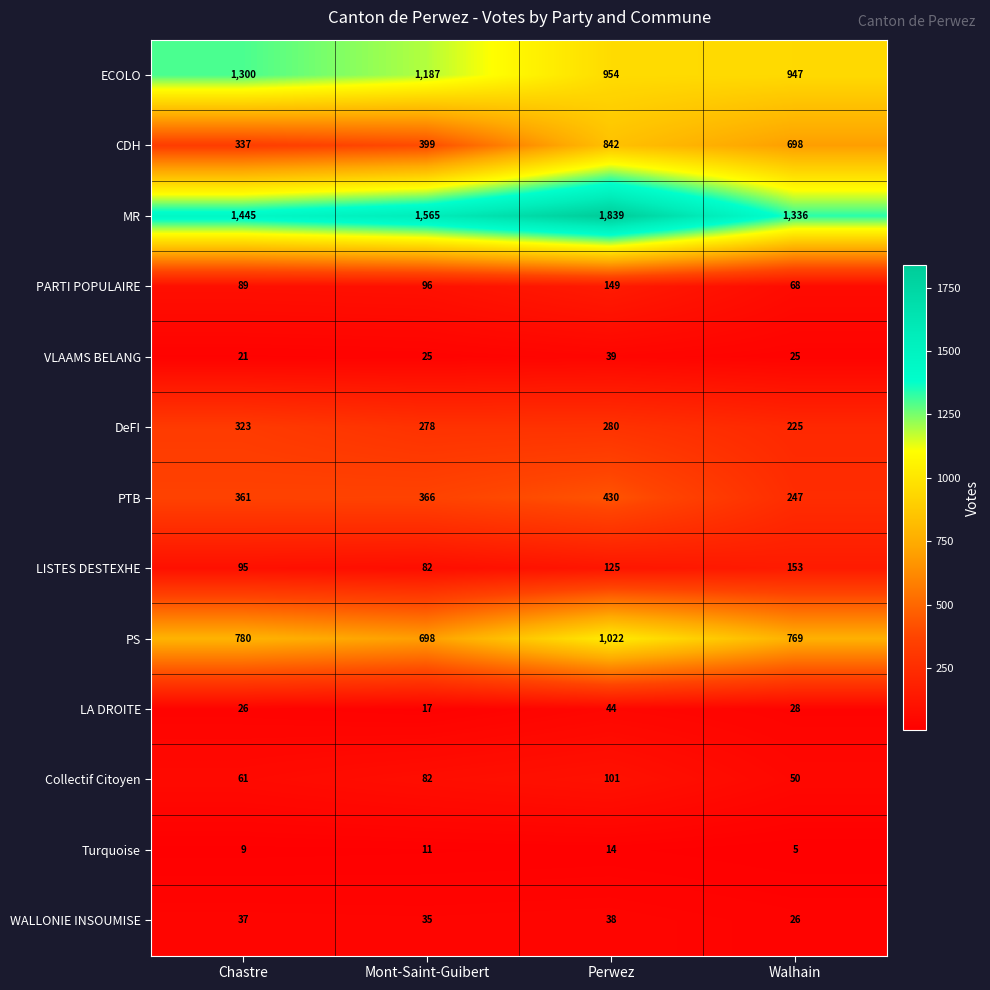

At Chastre, list the series in order from largest to smallest.

MR, ECOLO, PS, PTB, CDH, DeFI, LISTES DESTEXHE, PARTI POPULAIRE, Collectif Citoyen, WALLONIE INSOUMISE, LA DROITE, VLAAMS BELANG, Turquoise